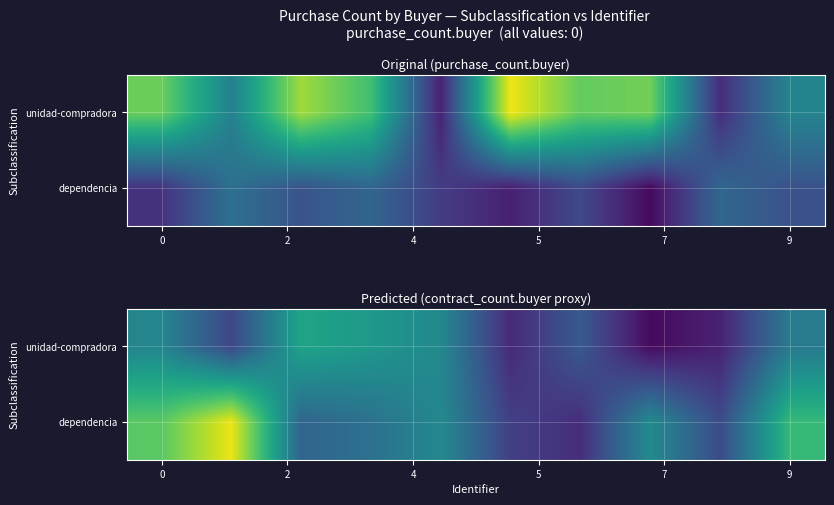

Which series has the largest total across all categories?

dependencia